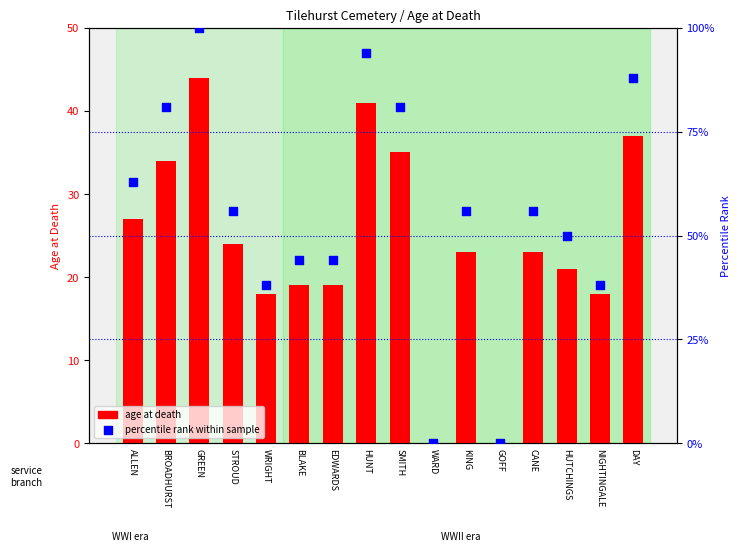

At how many categories does at least one series exceed 17?

14